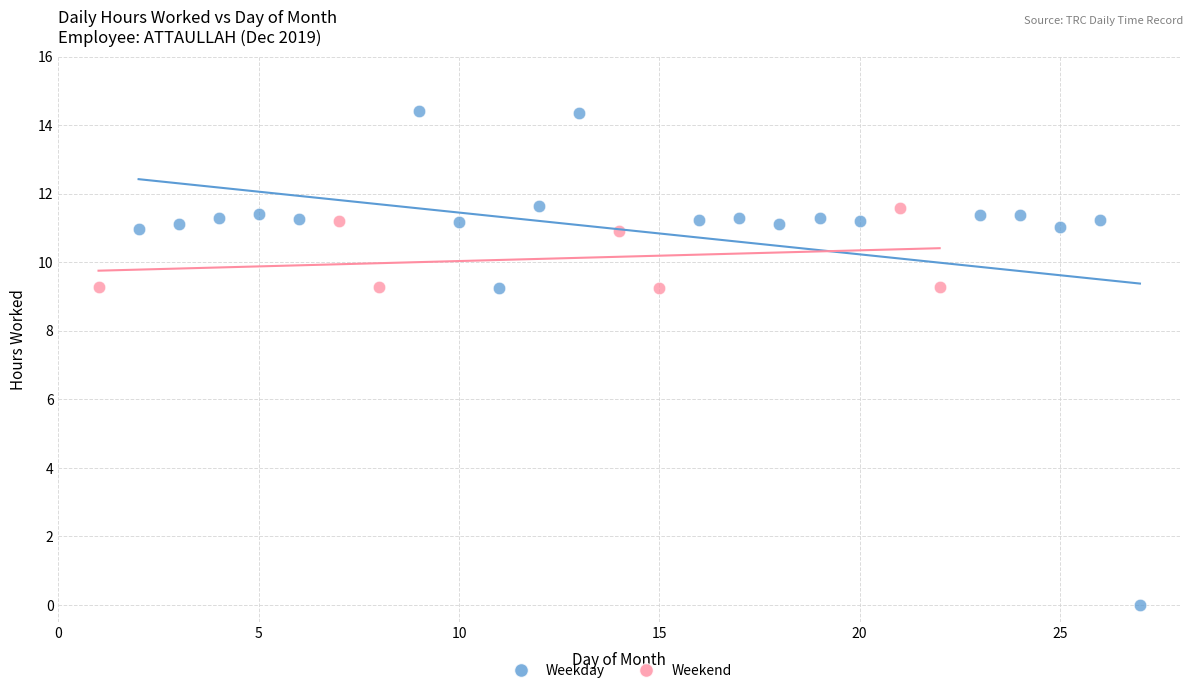

Which series contains the lowest Y value?

Weekday